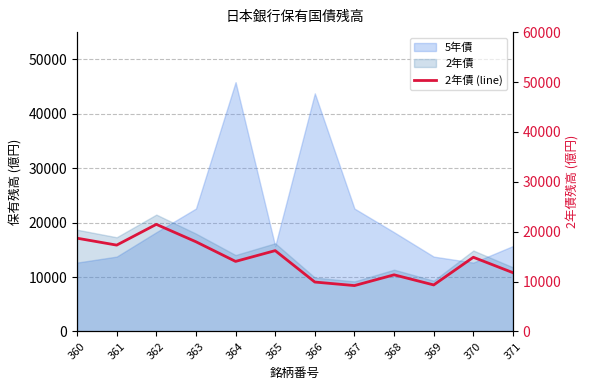

List the labels in order of value, largest first.

362, 360, 363, 361, 365, 370, 364, 371, 368, 366, 369, 367